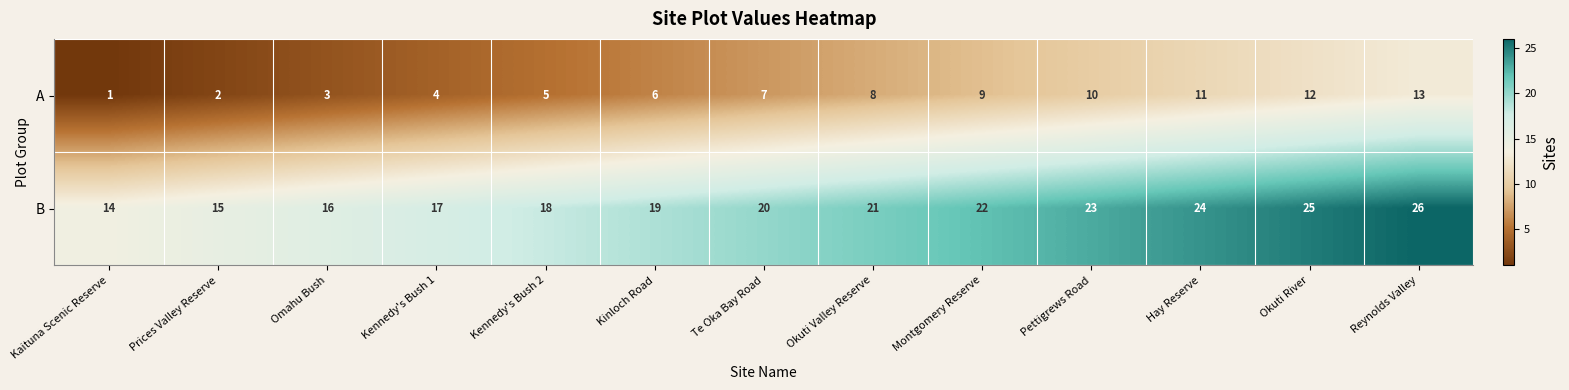

The A series shows 14 at Okuti Valley Reserve. True or false?

False